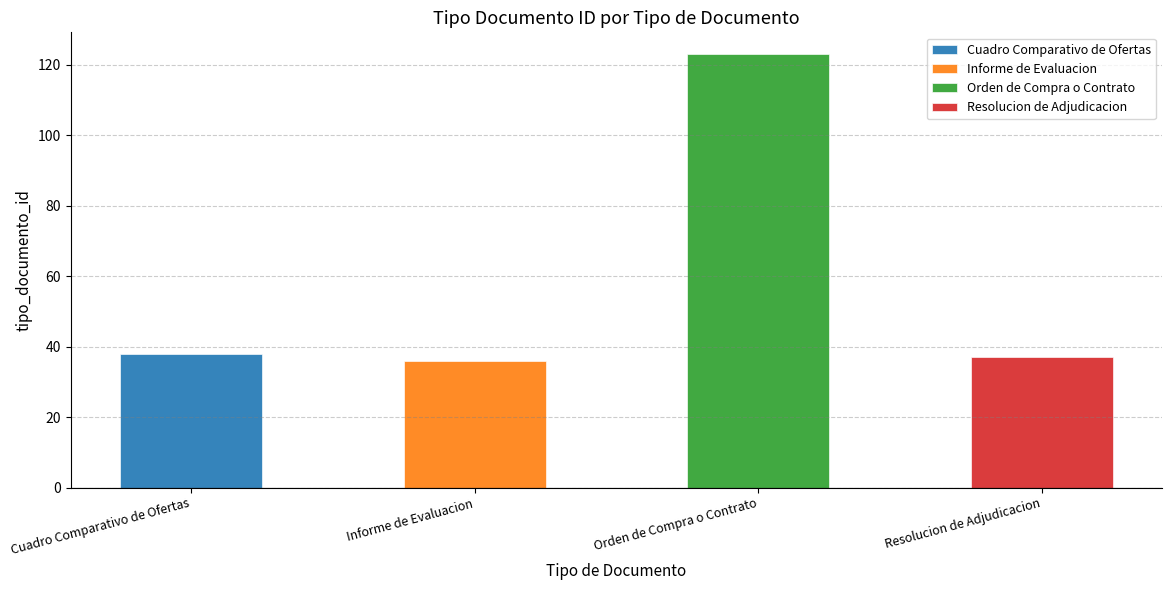

What is the difference between the values at Cuadro Comparativo de Ofertas and Orden de Compra o Contrato?

85